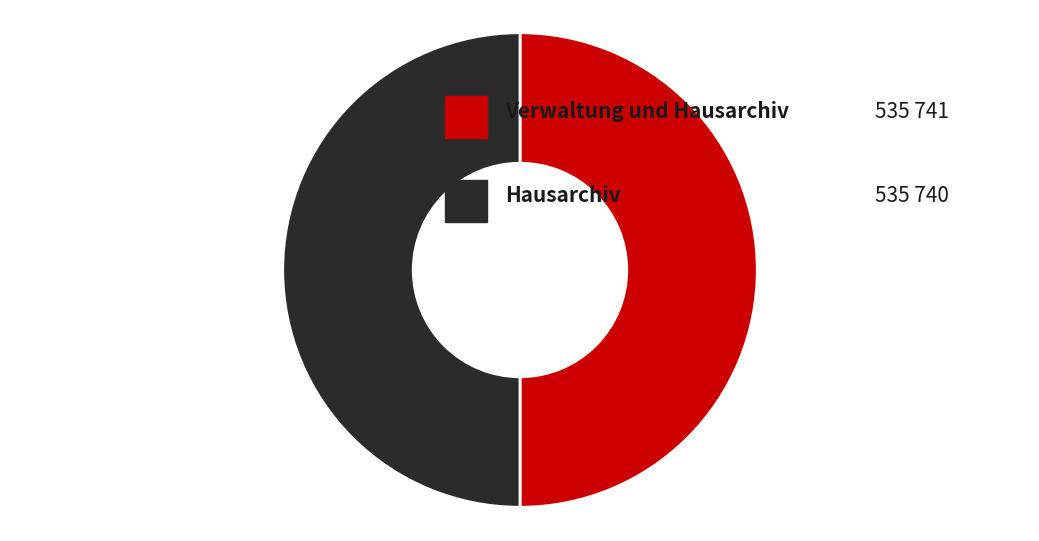

How many segments does this pie chart have?

2